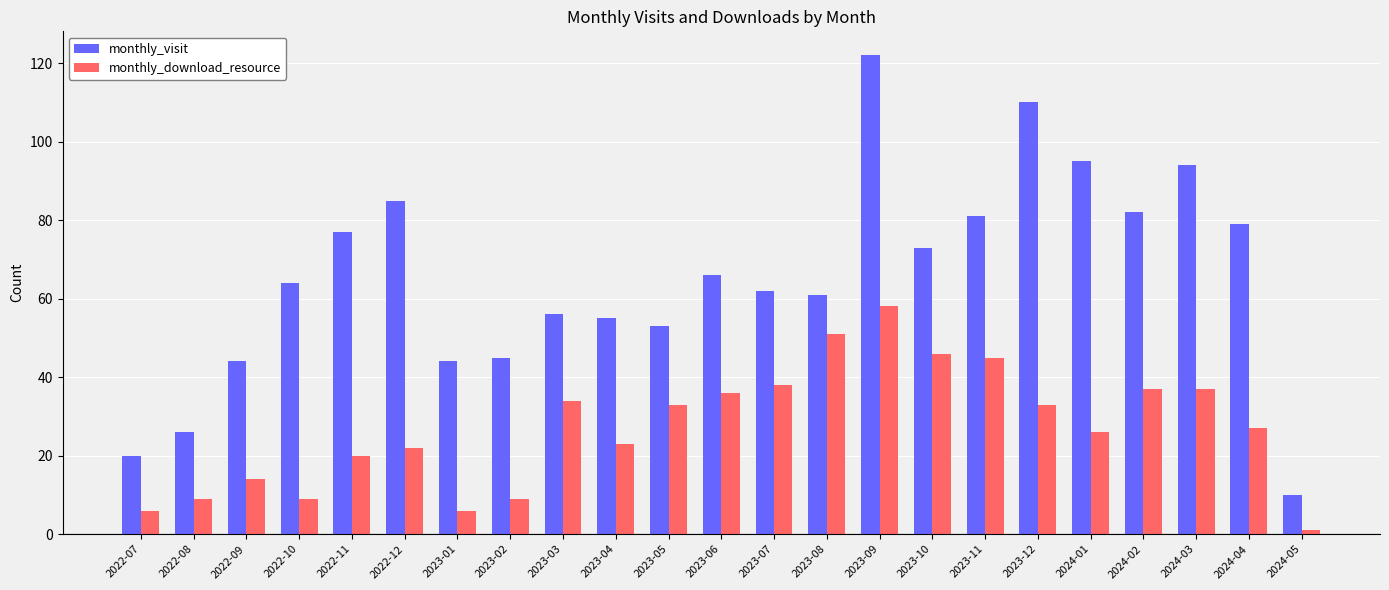

What is the minimum value for monthly_visit?

10